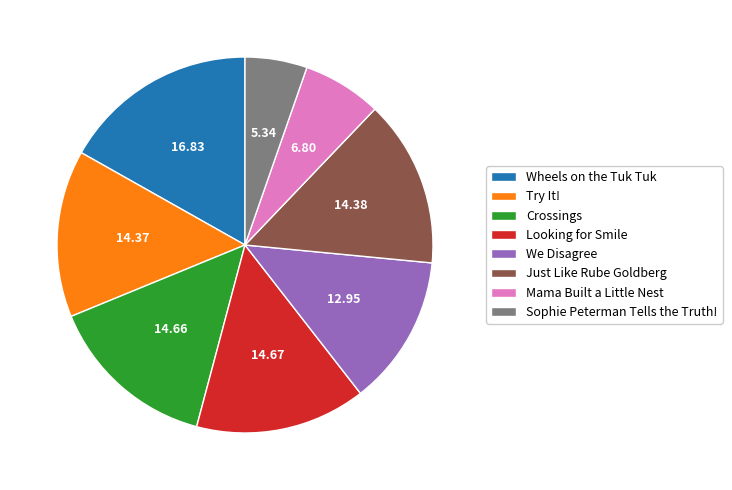

What is the smallest slice in the pie chart?

Sophie Peterman Tells the Truth!